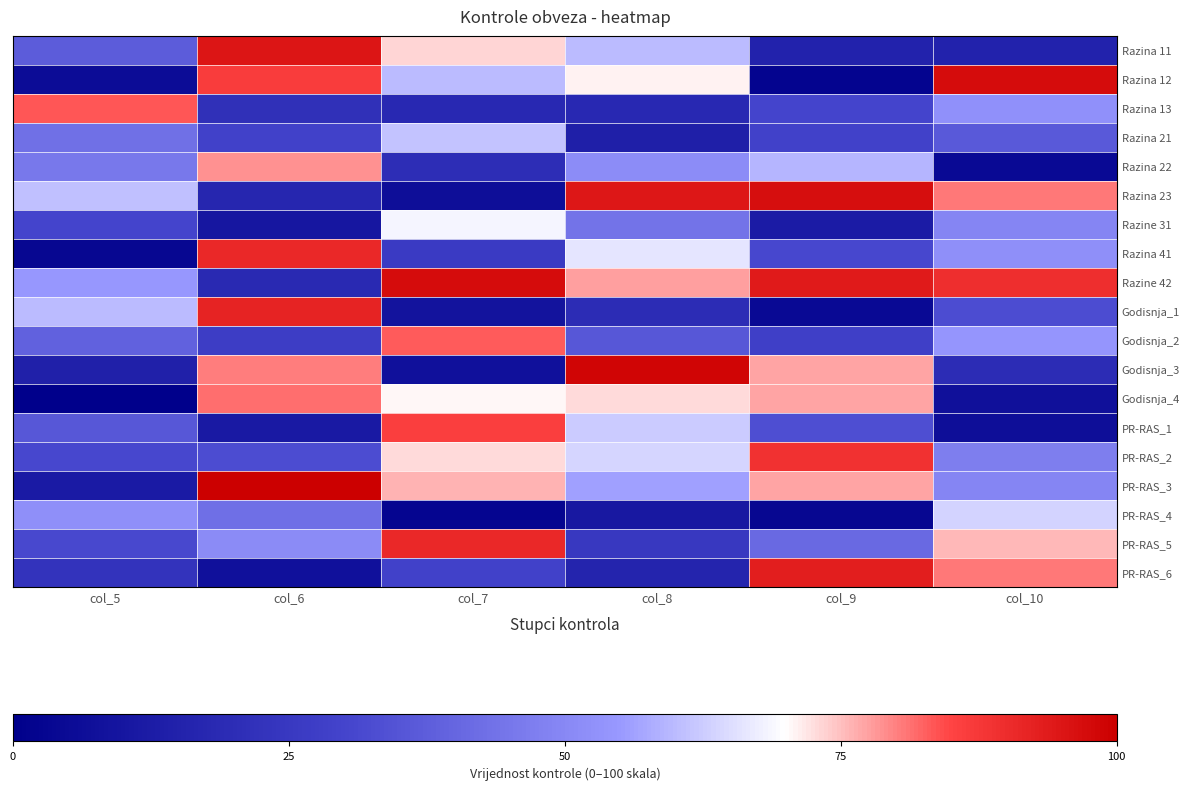

What is the smallest value displayed?

0.6